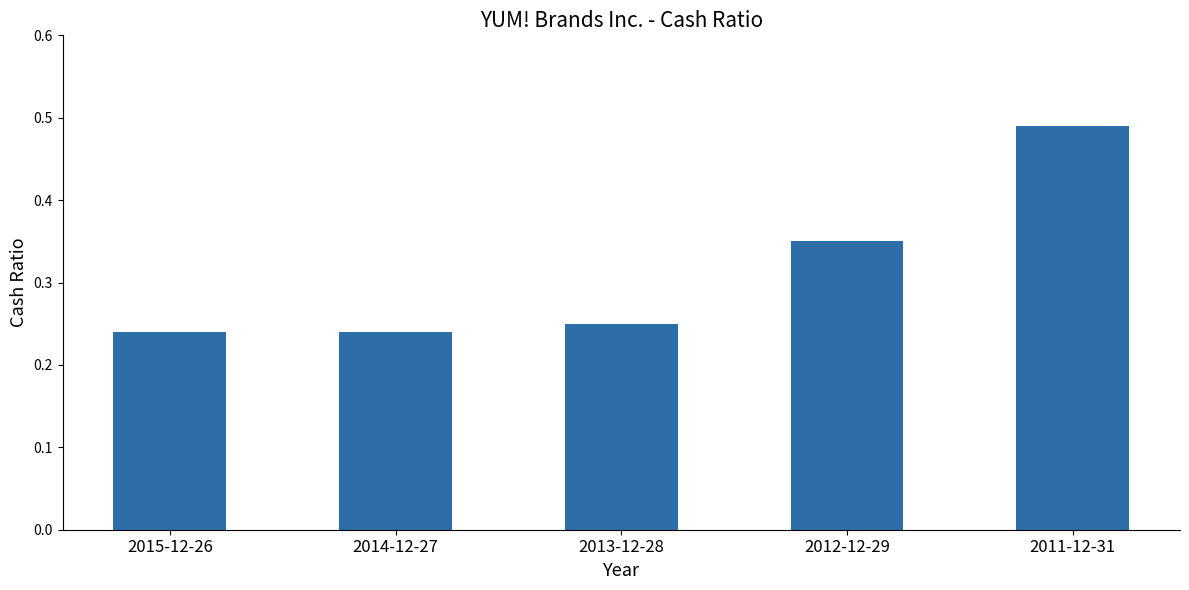

What is the sum of the values at 2011-12-31 and 2012-12-29?

0.8